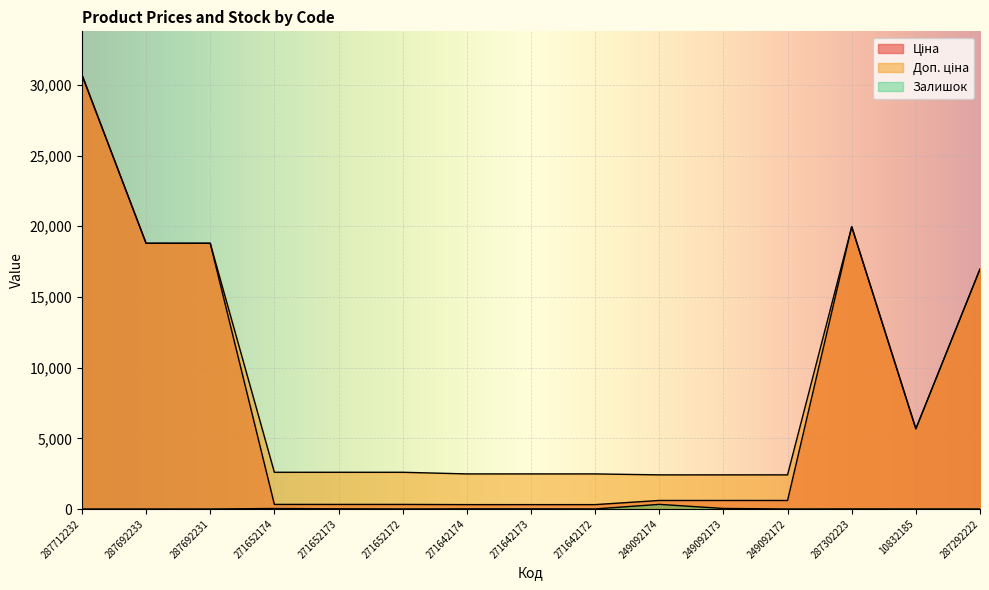

What is the label of the 11th point from the left?

249092173